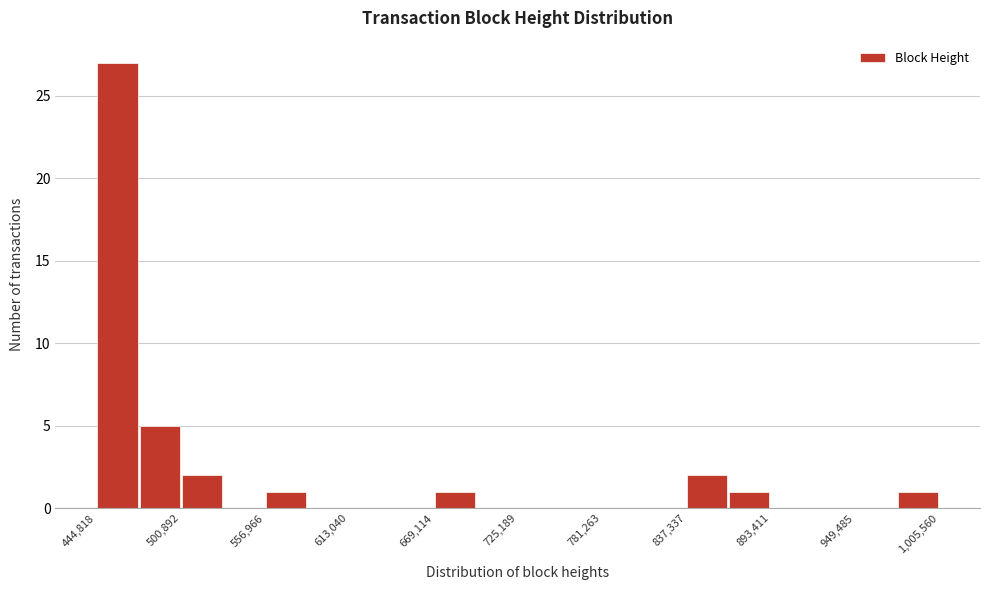

Read against the x-axis, roughly where is the centre of the tallest bar?

460000